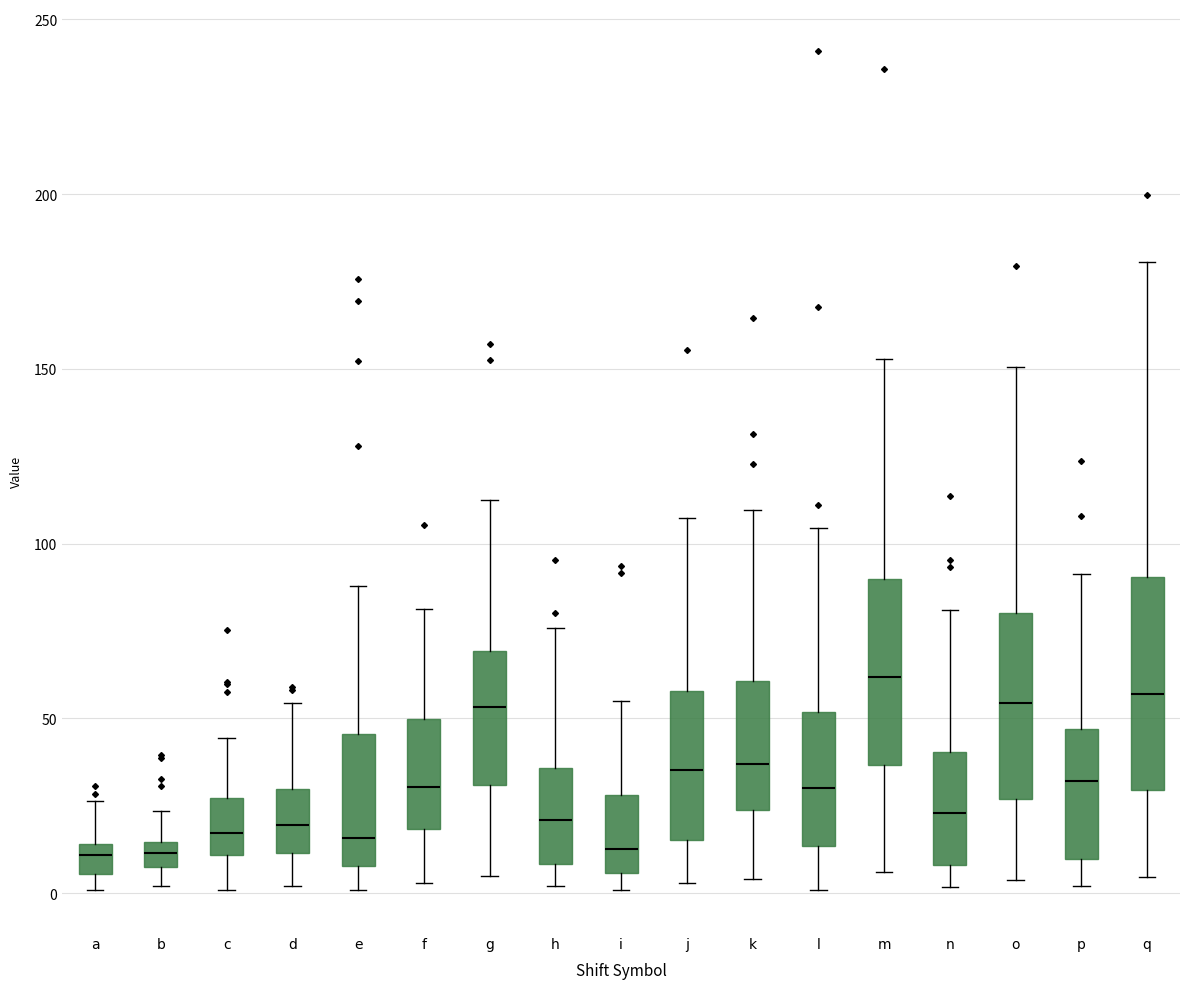

Where is the upper edge of the box for o on the y-axis? The values are not printed on the chart, so give them approximately, as read against the axis.

80